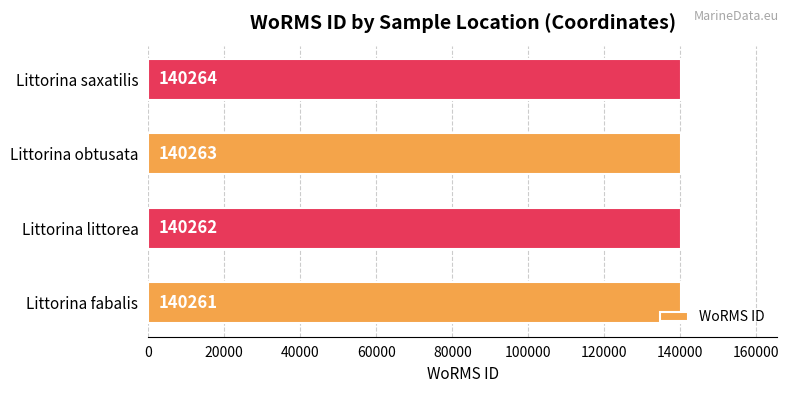

How many values are below 140263?

2